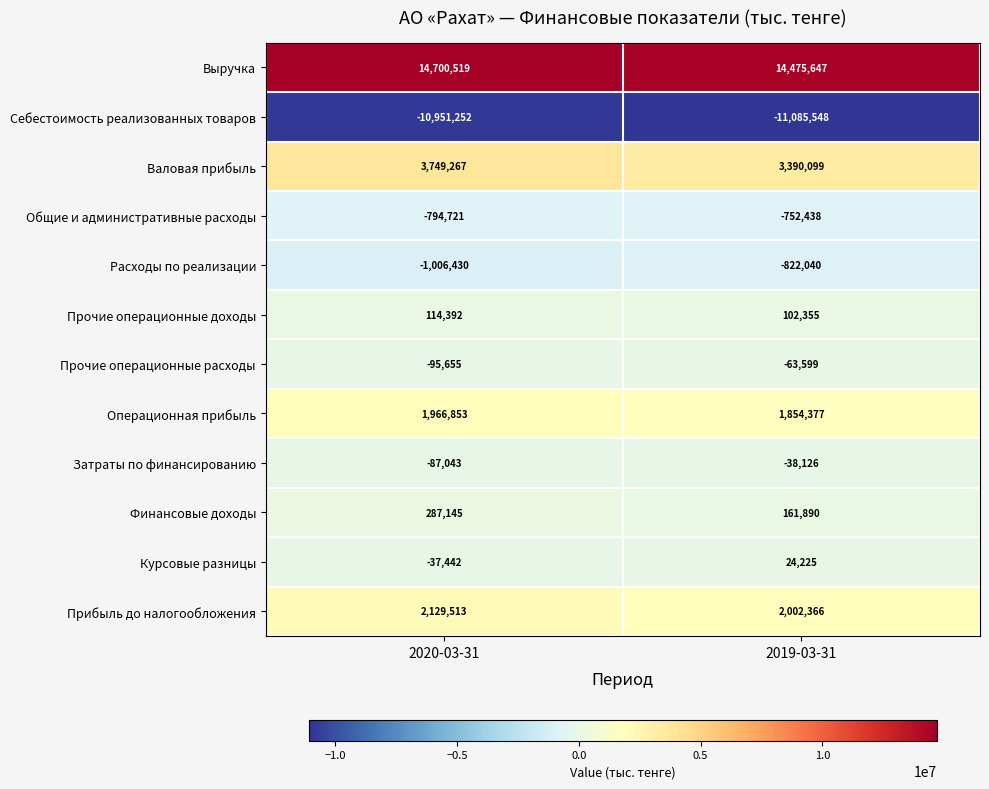

Where is Прочие операционные расходы nearest to the value -79627?

2020-03-31